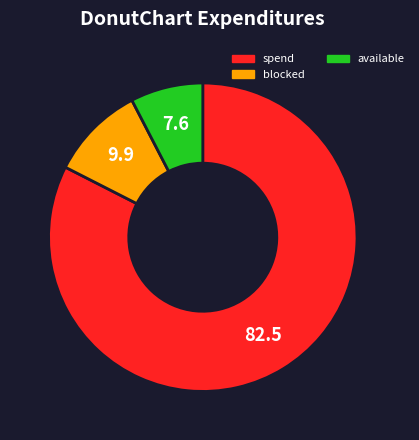

True or false: available accounts for 8% of the total.

True